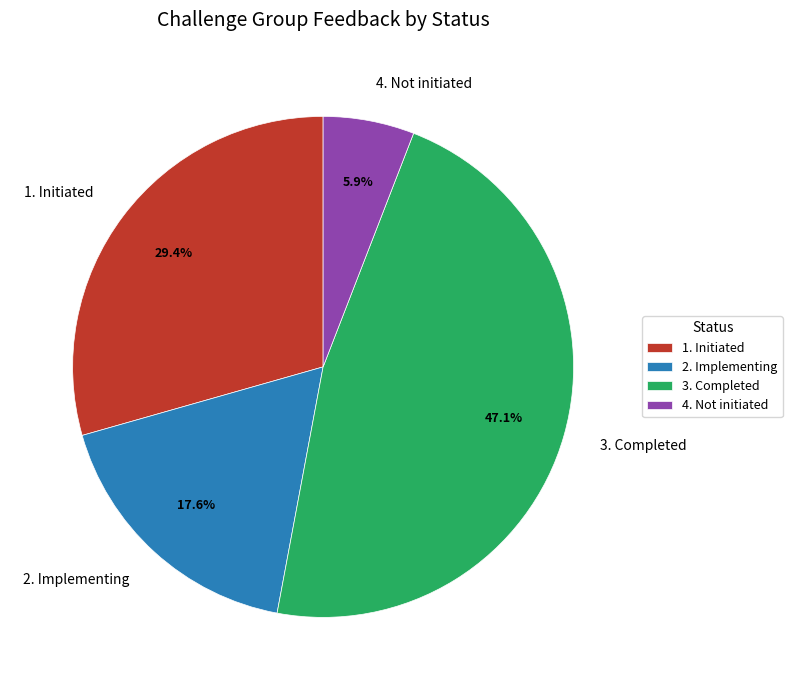

What percentage is the 4. Not initiated slice, to the nearest percent?

6%